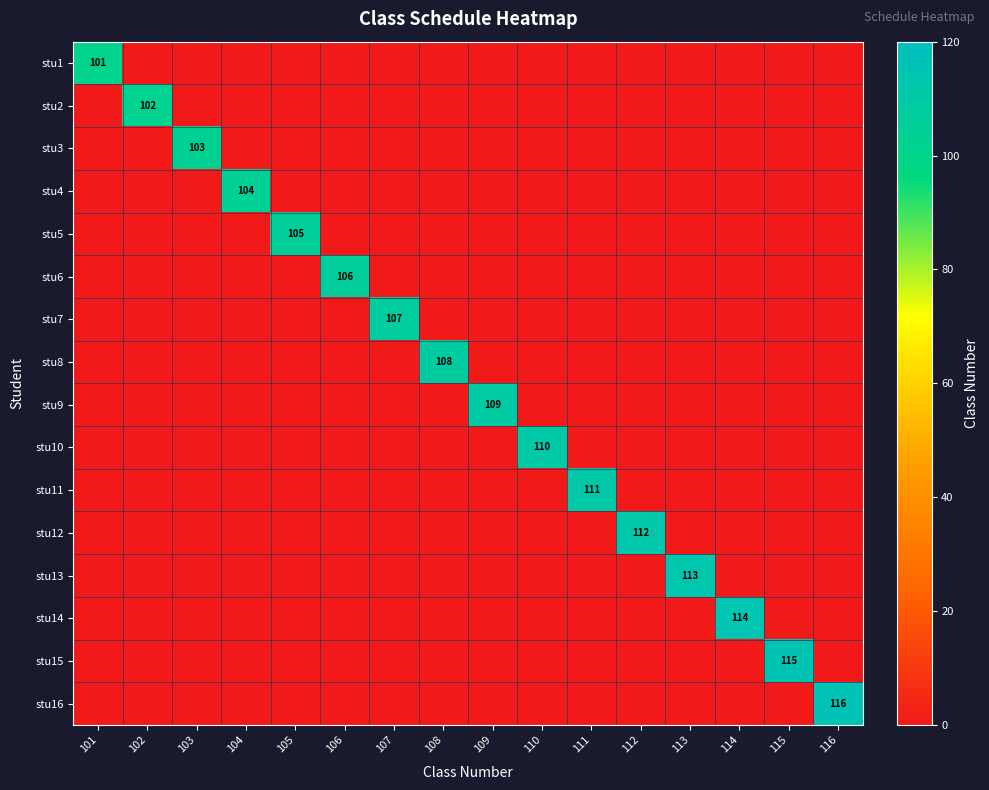

Where is stu12 nearest to the value 56?

101